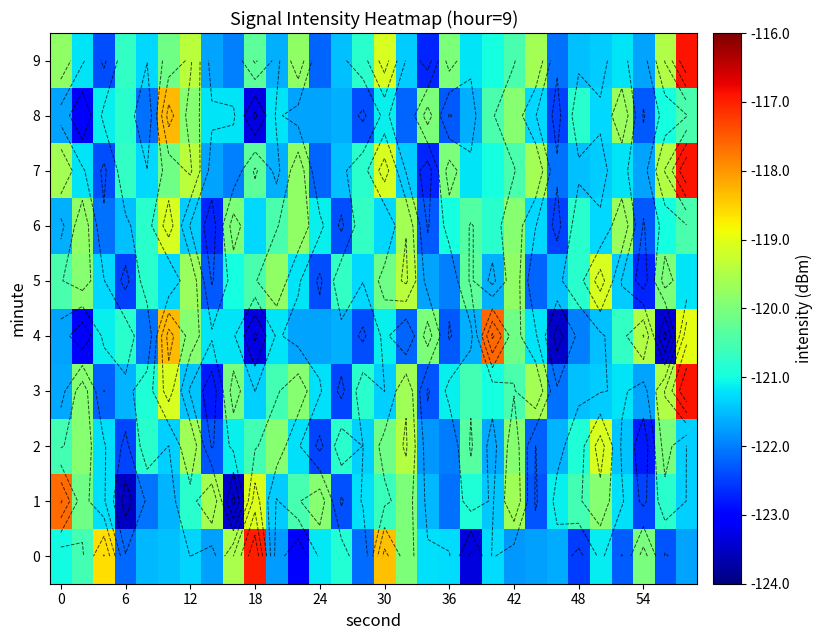

How many data points in 7 are less than -121?

16